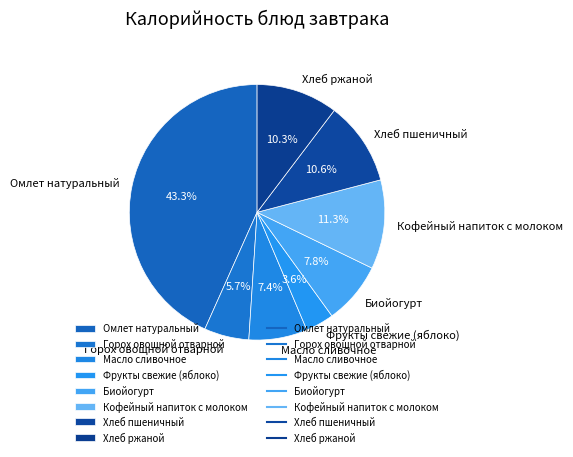

To the nearest percent, what is the average slice percentage?

12%